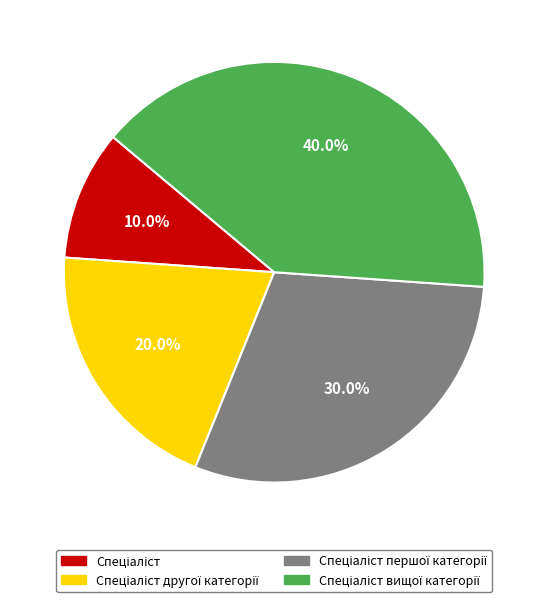

Does any single category account for the majority?

No